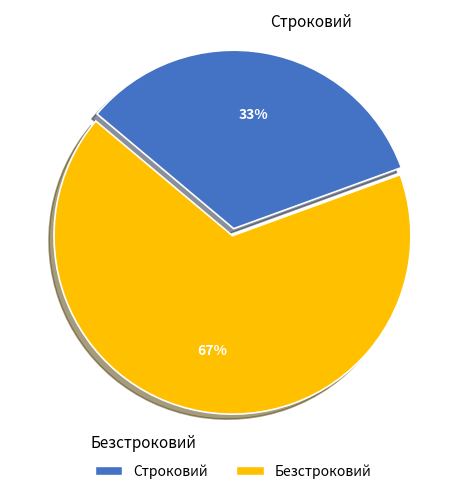

What is the largest slice in the pie chart?

Безстроковий